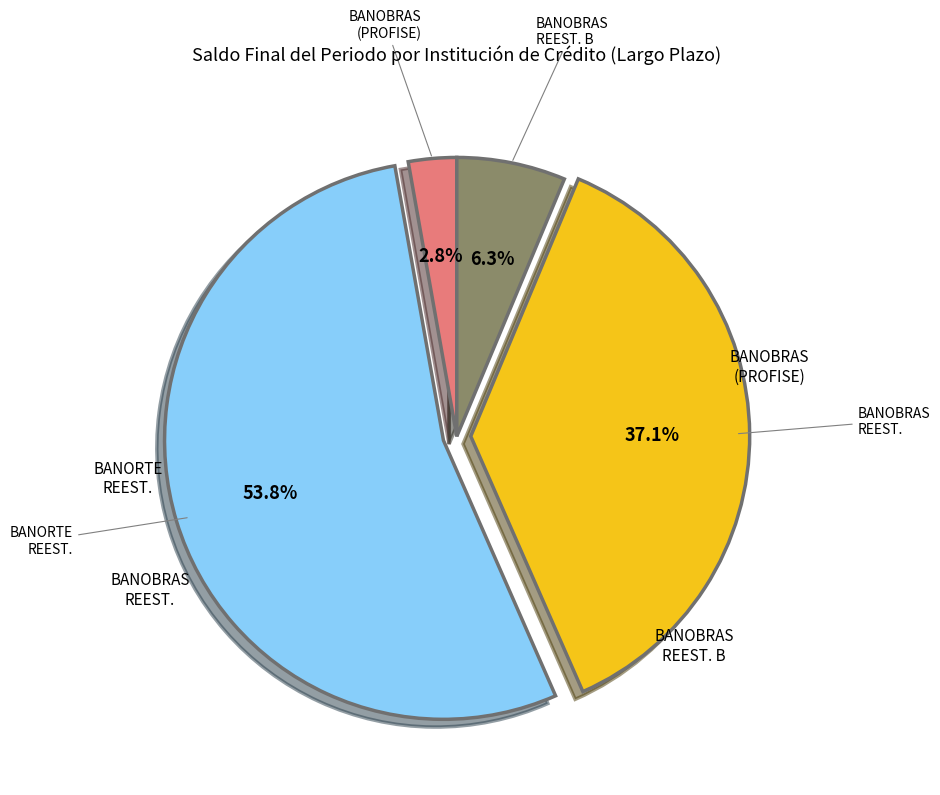

Is there a majority slice in this chart?

Yes